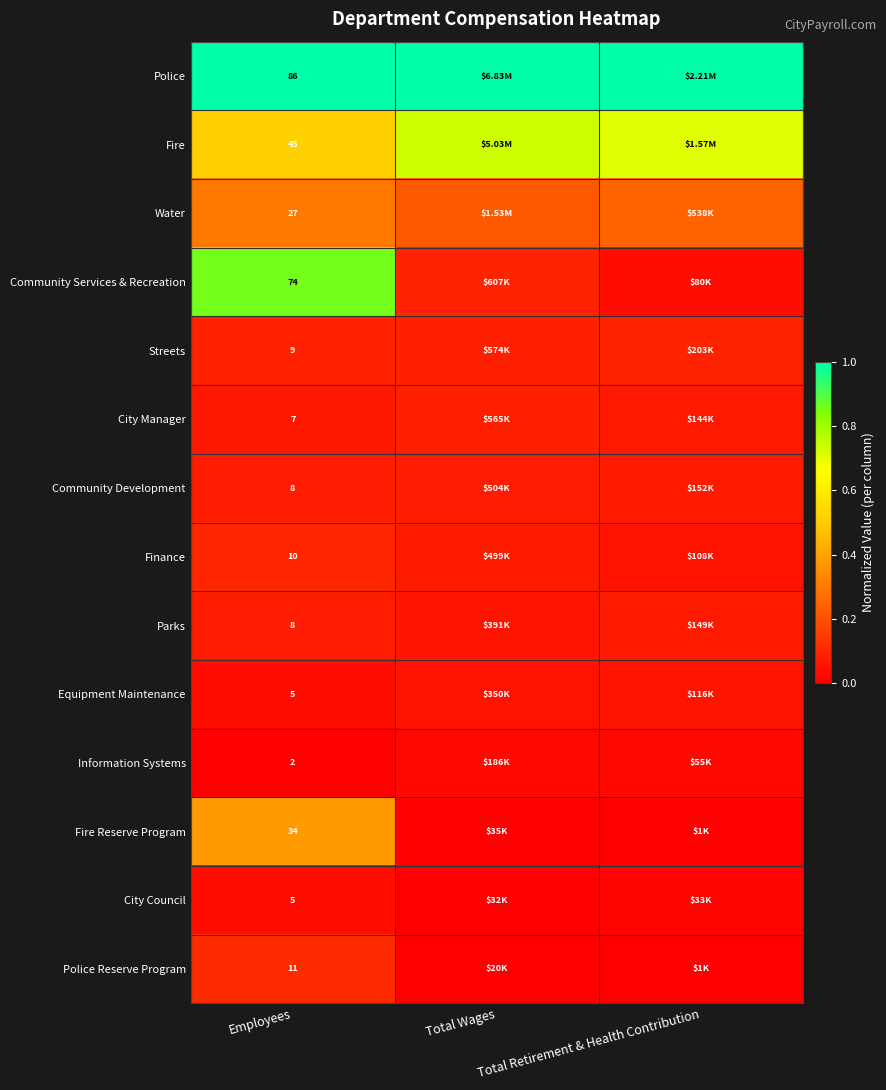

Which has a higher value, Total Retirement & Health Contribution or Employees?

Total Retirement & Health Contribution